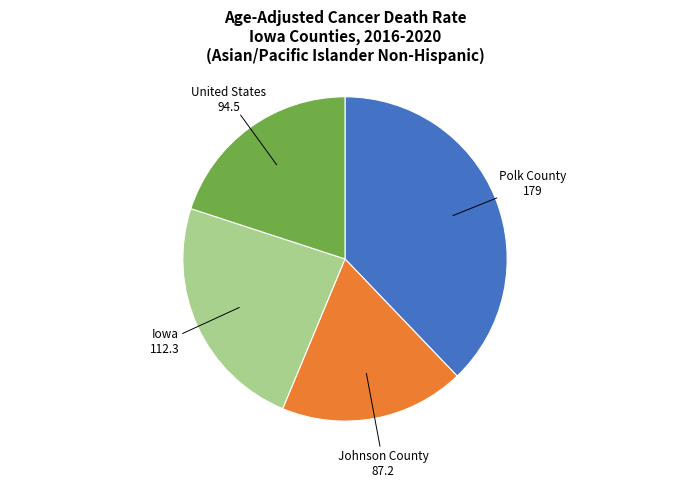

Does any single category account for the majority?

No